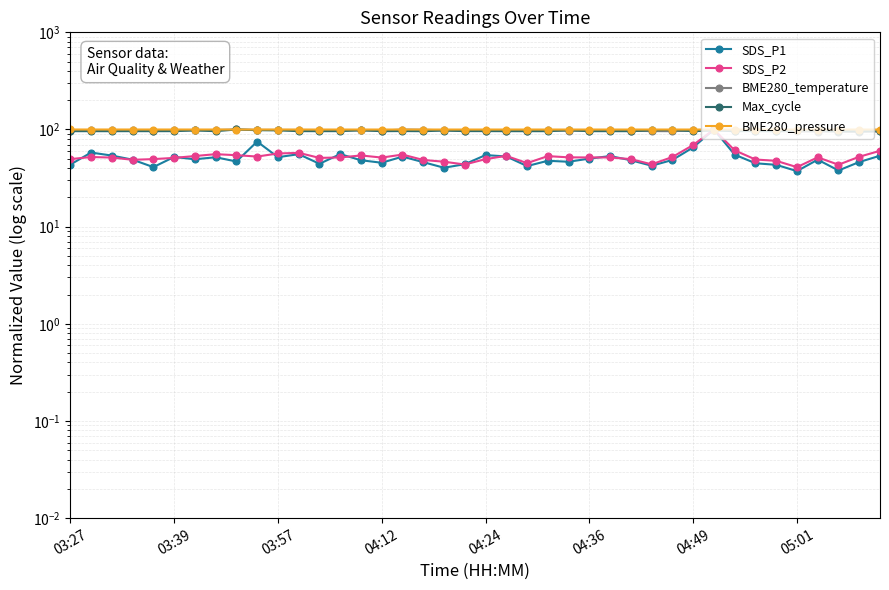

In Max_cycle, how many points are higher than both neighbors (excluding endpoints)?

13